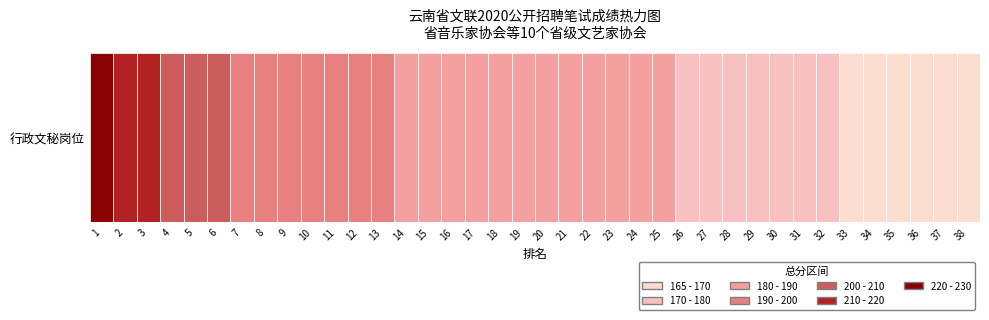

What is the sum of all values?

7078.5